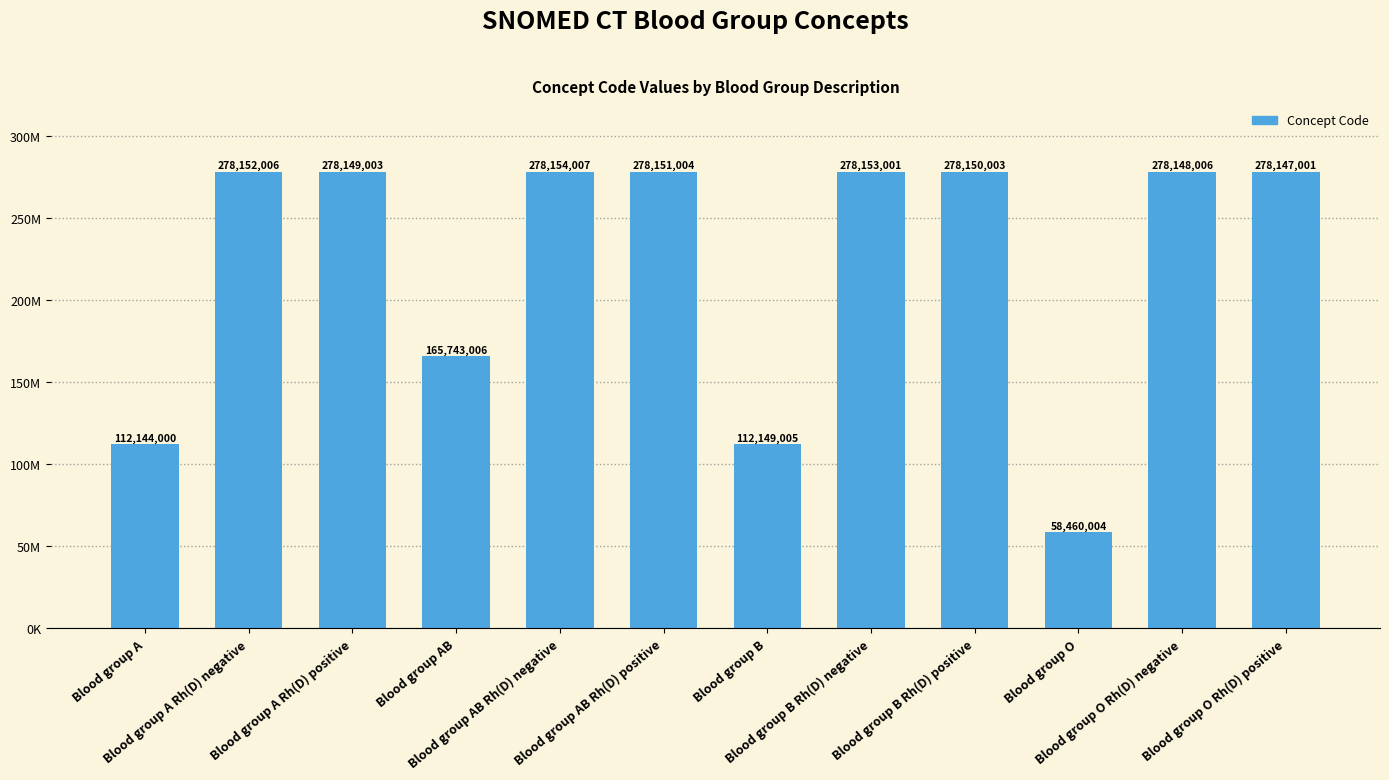

Which label corresponds to the smallest value in the chart?

Blood group O